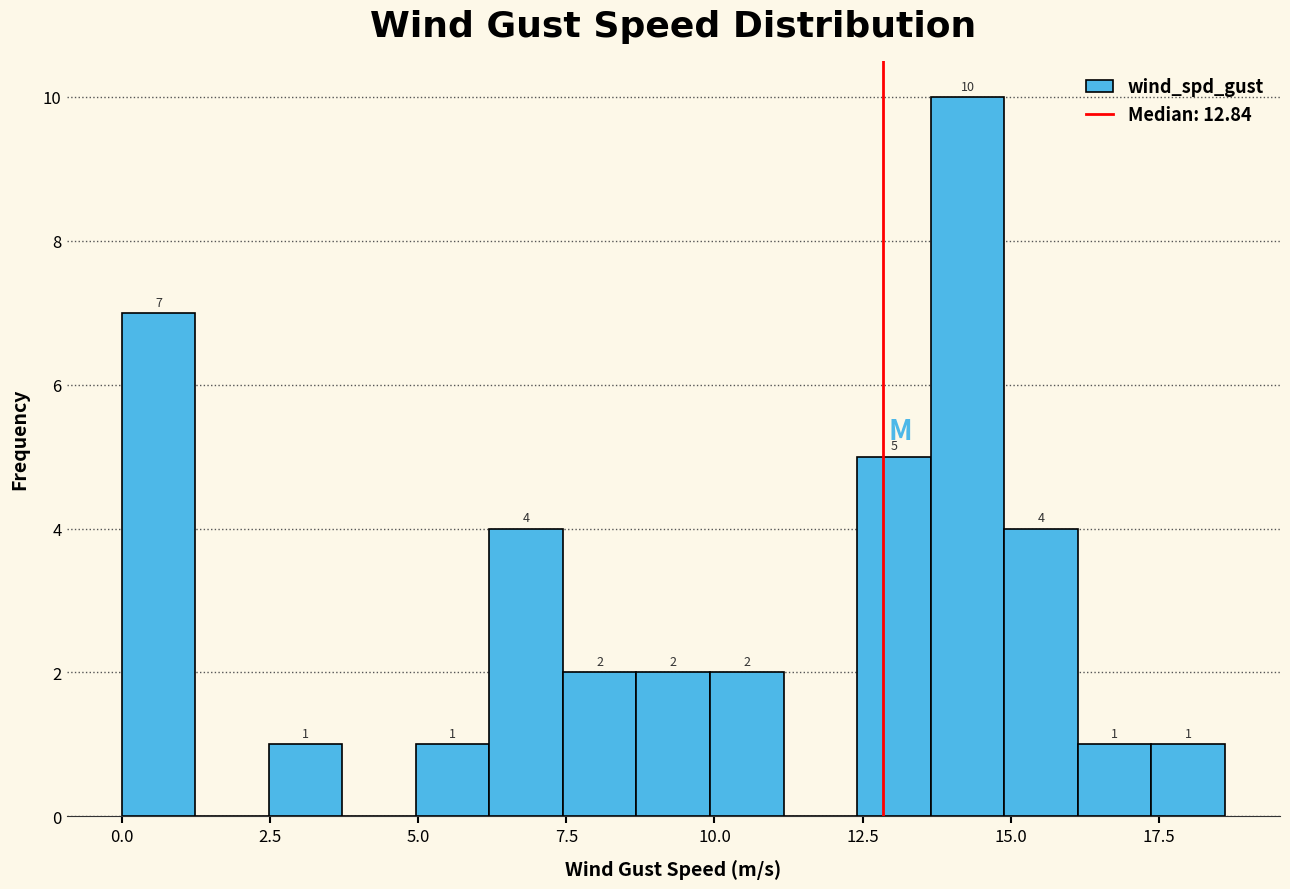

Read against the x-axis, roughly where is the centre of the tallest bar?

14.5